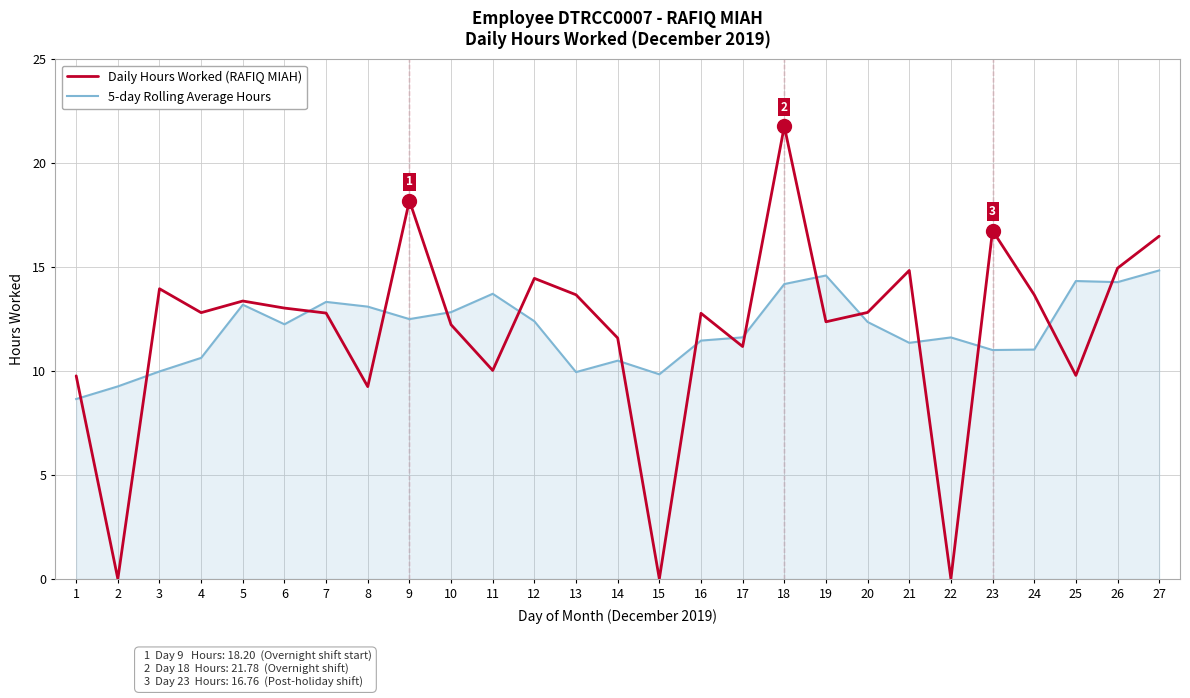

At 19, list the series in order from smallest to largest.

Daily Hours Worked (RAFIQ MIAH), 5-day Rolling Average Hours